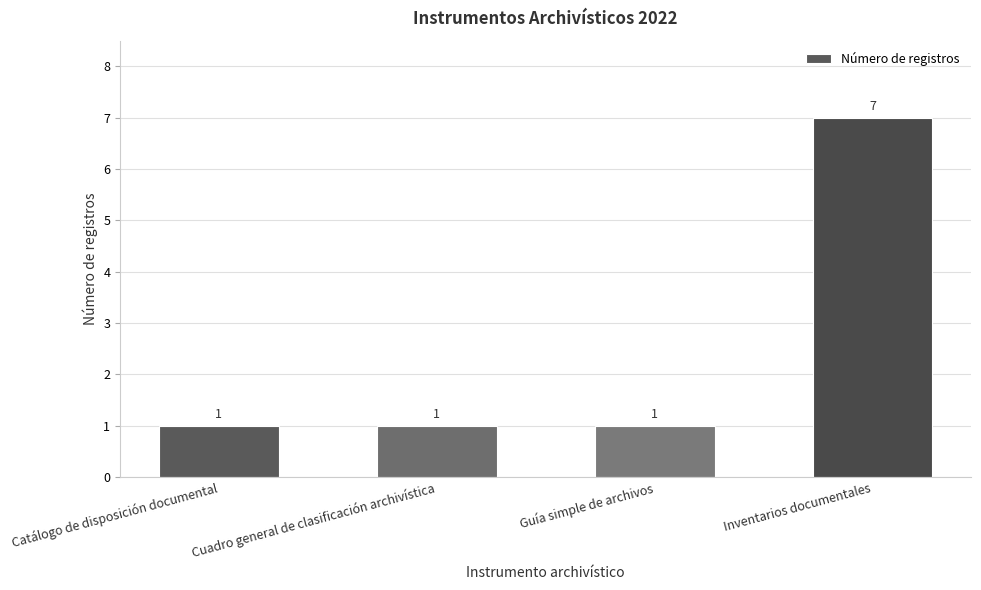

What is the difference between the maximum and minimum values?

6